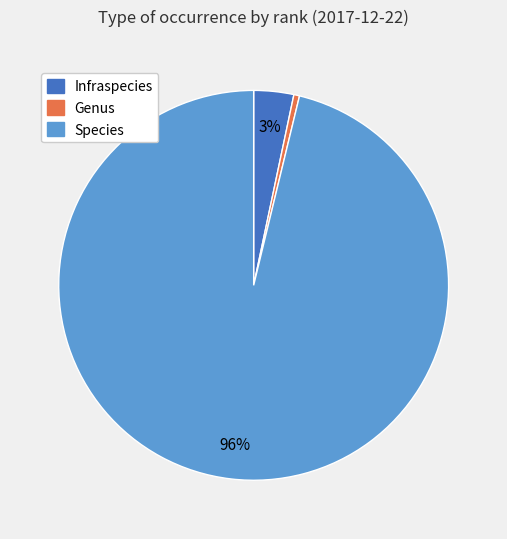

To the nearest percent, what portion does Infraspecies represent?

3%